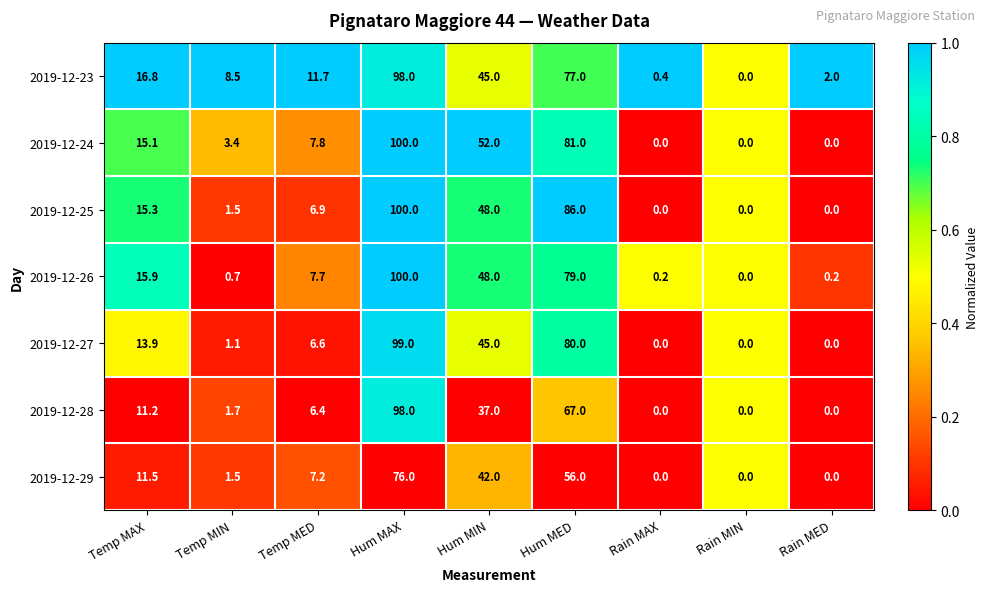

Which category has the lowest value in the 2019-12-26 series?

Rain MIN